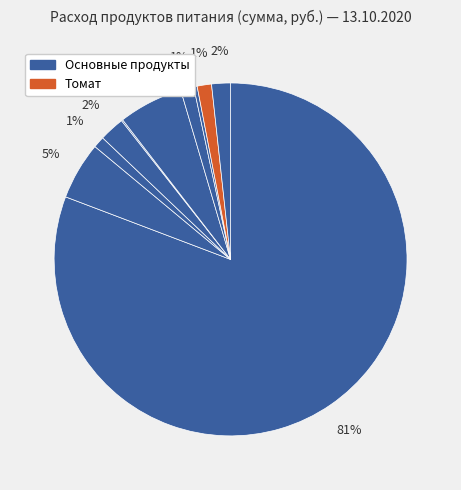

To the nearest percent, what is the average slice percentage?

10%